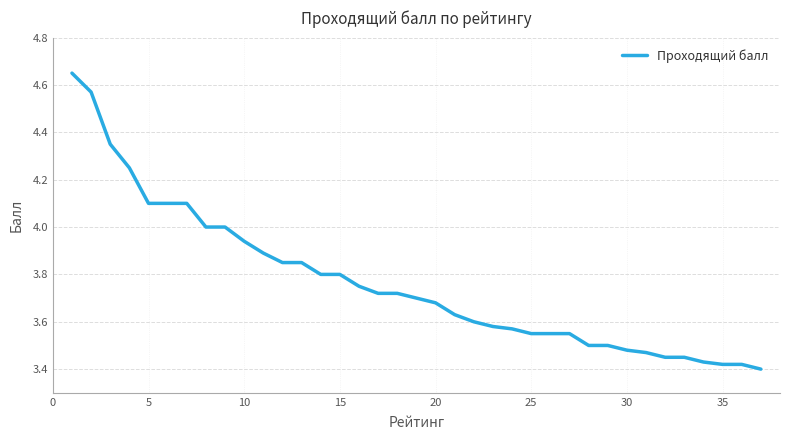

True or false: the data shows 5.2 at 25.

False